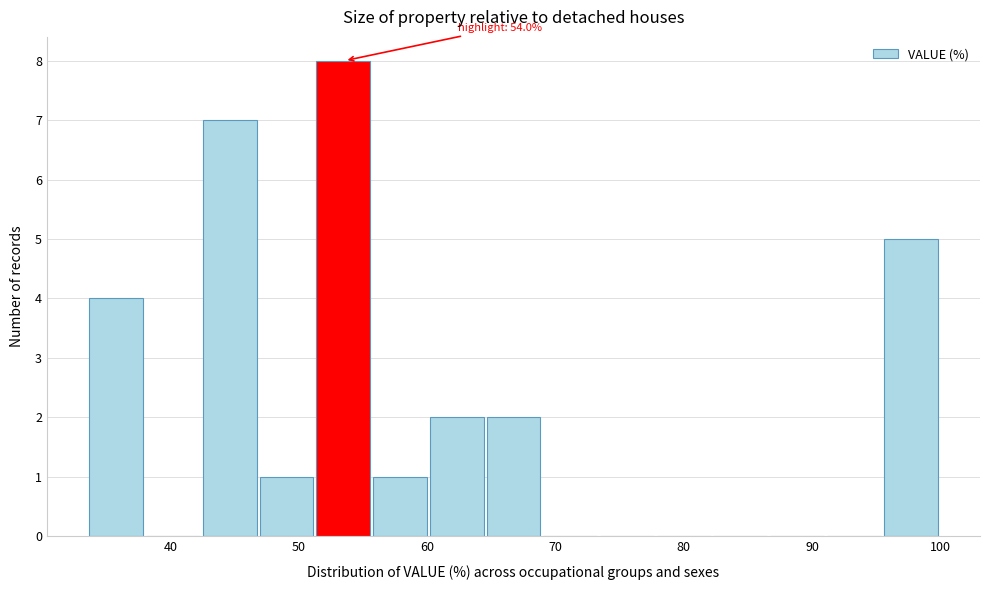

Over which range of the x-axis is the bar tallest?

51 to 56